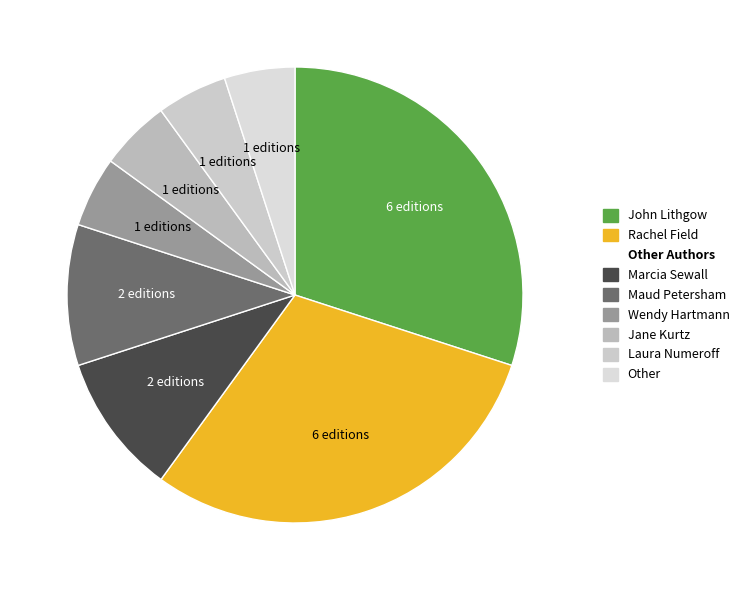

To the nearest percent, what is the difference between the largest and smallest slice percentages?

25%